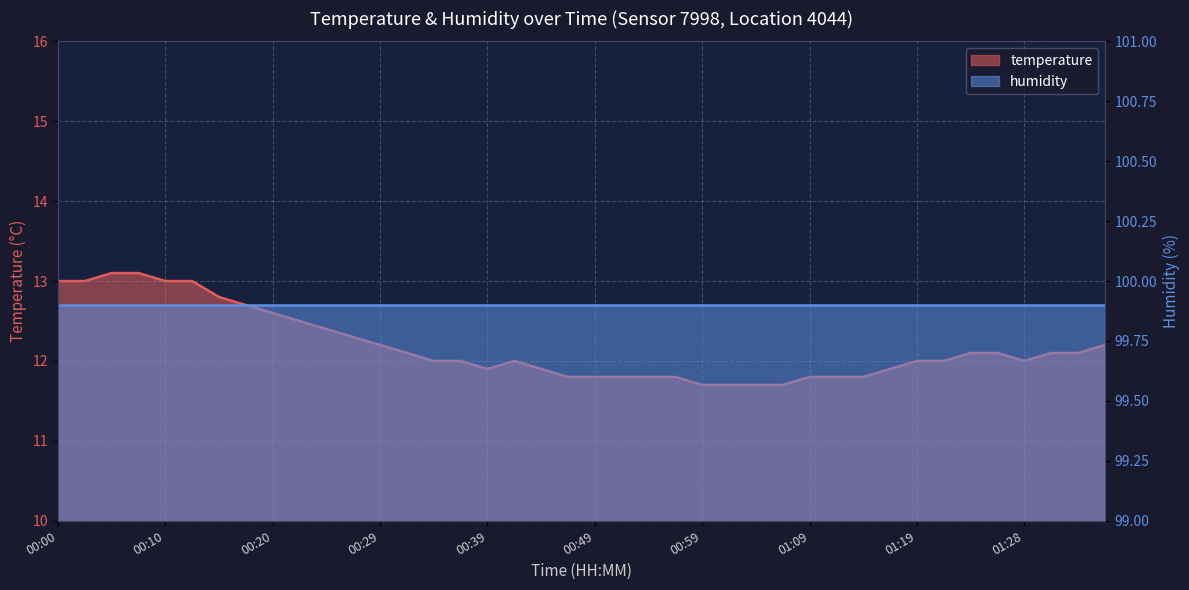

True or false: there are more than 0 points higher than both neighbors.

True